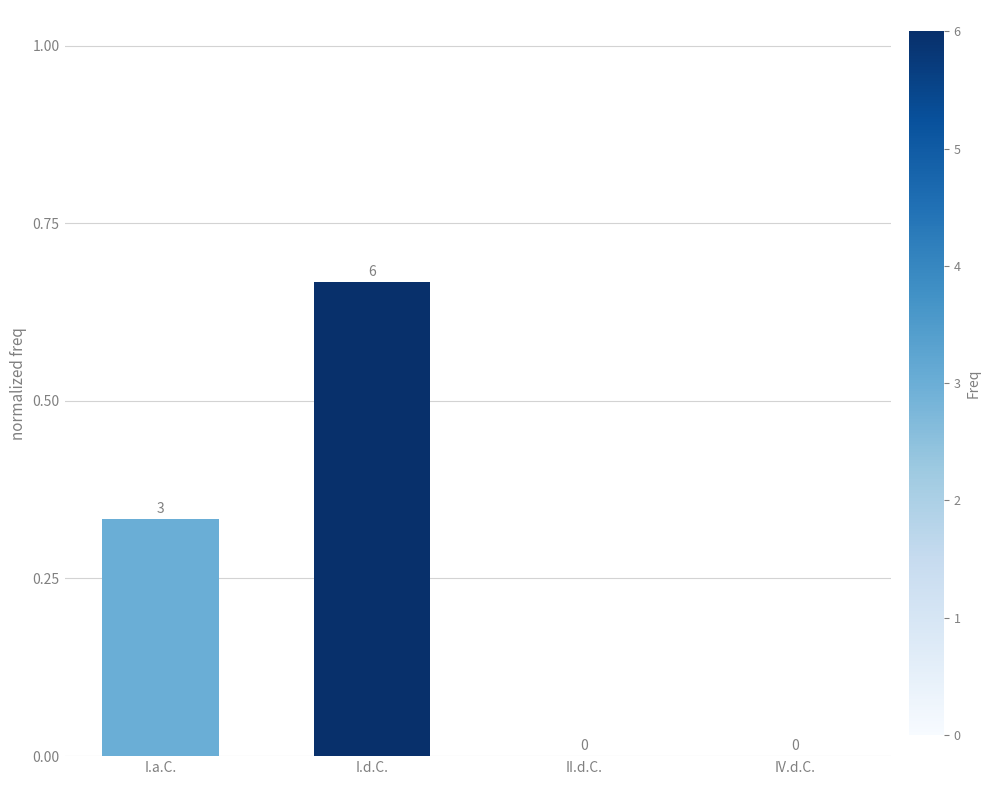

What is the sum of all values?

1.0